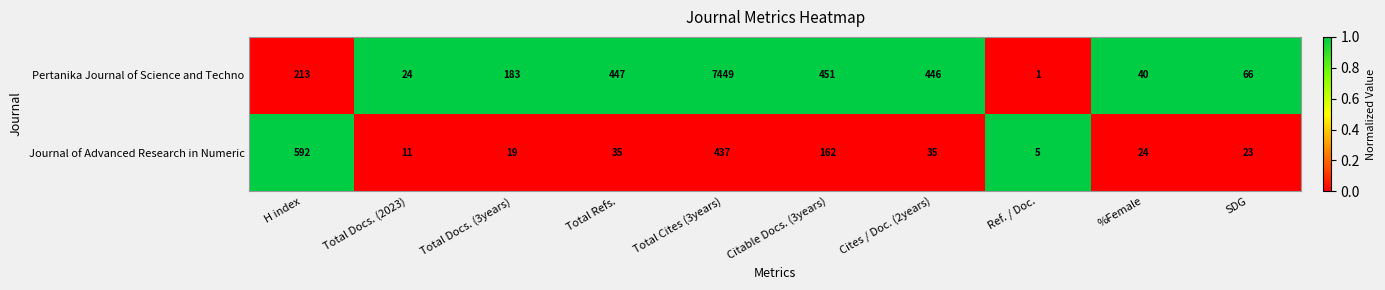

Reading left to right, list all the values displayed in this chart.

Pertanika Journal of Science and Techno: 213	24	183	447	7449	451	446	1	40	66
Journal of Advanced Research in Numeric: 592	11	19	35	437	162	35	5	24	23